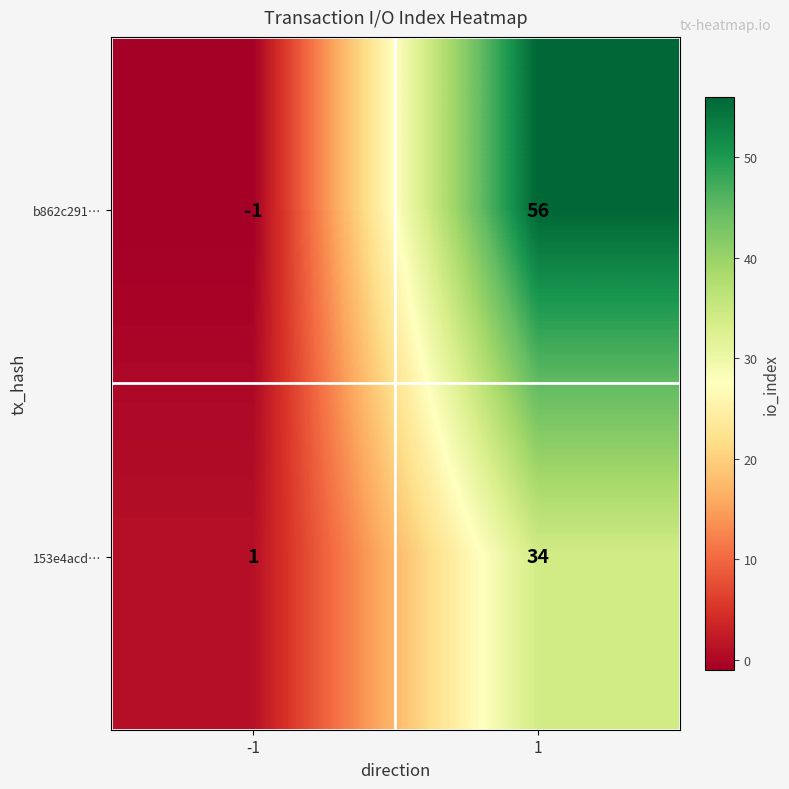

True or false: 153e4acd… has a value of 1 at -1.

True